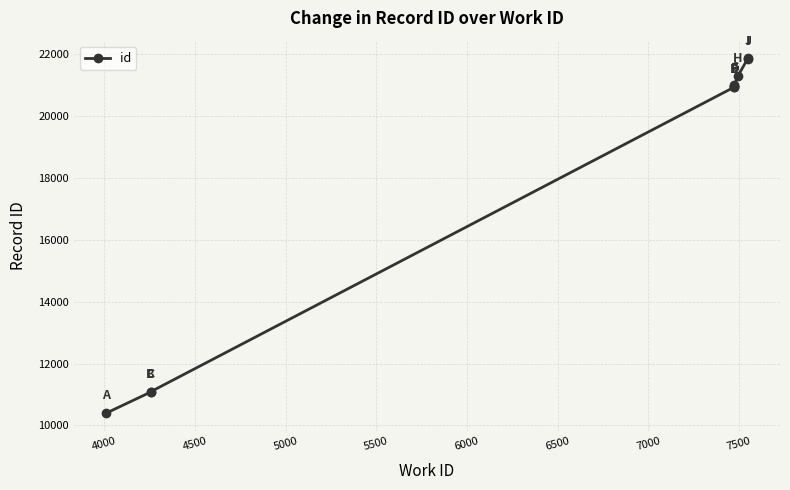

Count the number of values greater than 20983.

4